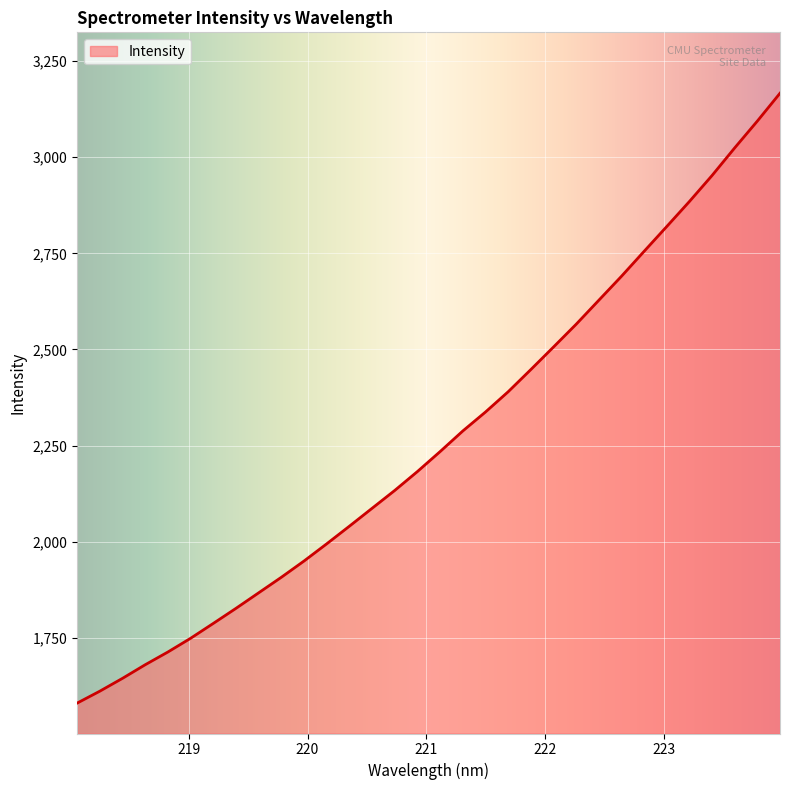

What is the difference between the maximum and minimum values?

1585.6